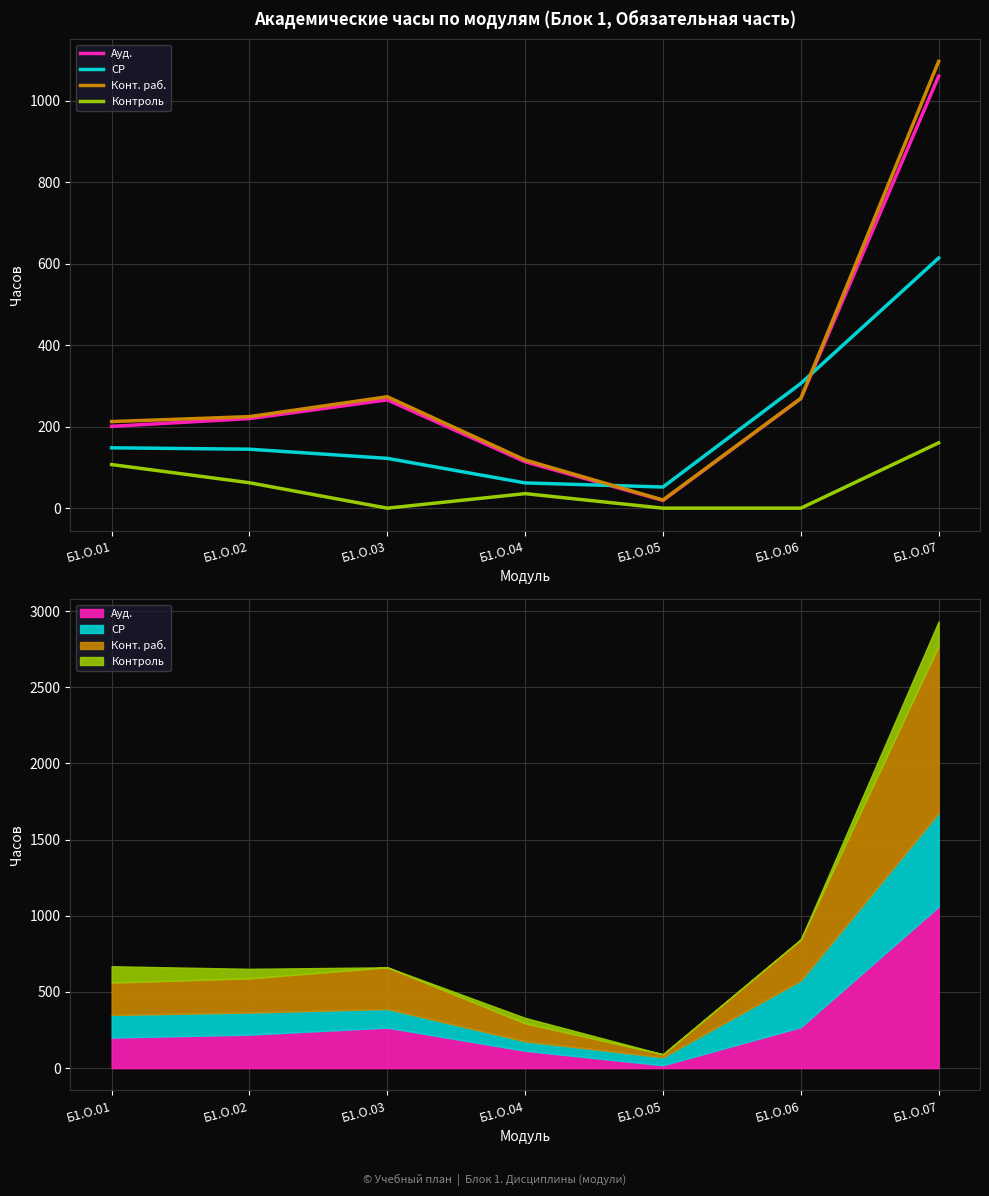

Is it true that Контроль equals 89.9 at Б1.О.07?

False